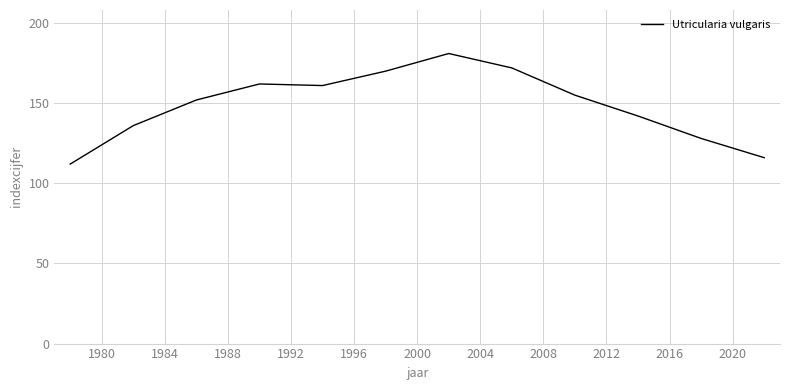

What is the difference between the maximum and minimum values?

69